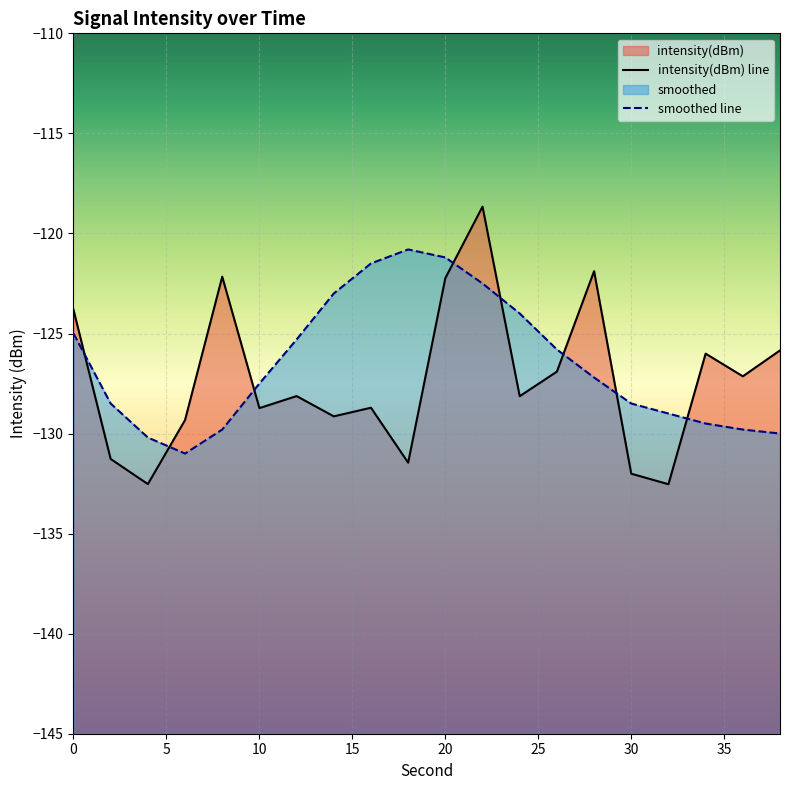

How many data points in intensity(dBm) are above -128?

9